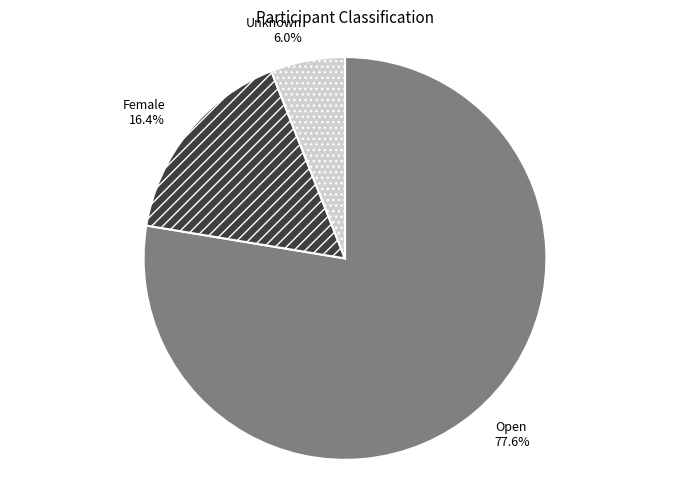

What portion of the pie excludes Open?

22.4%